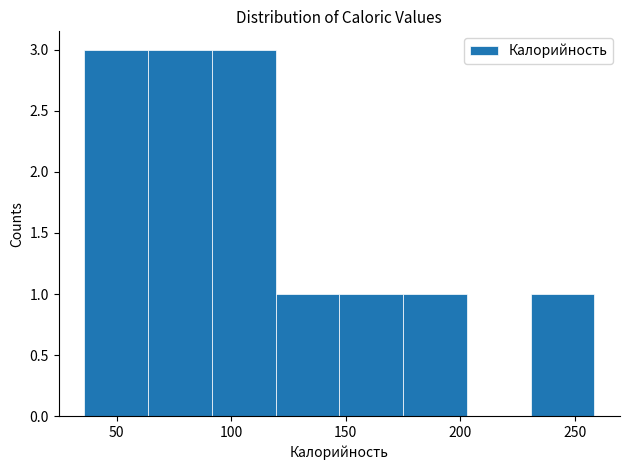

Reading left to right, transcribe this chart: for each bar, give the range it covers on the x-axis and its height. Neither the bar edges nor the heights are printed on the chart, so give them approximately, as read against the axes.

35 to 65: 3
65 to 90: 3
90 to 120: 3
120 to 145: 1
145 to 175: 1
175 to 205: 1
205 to 230: 0
230 to 260: 1